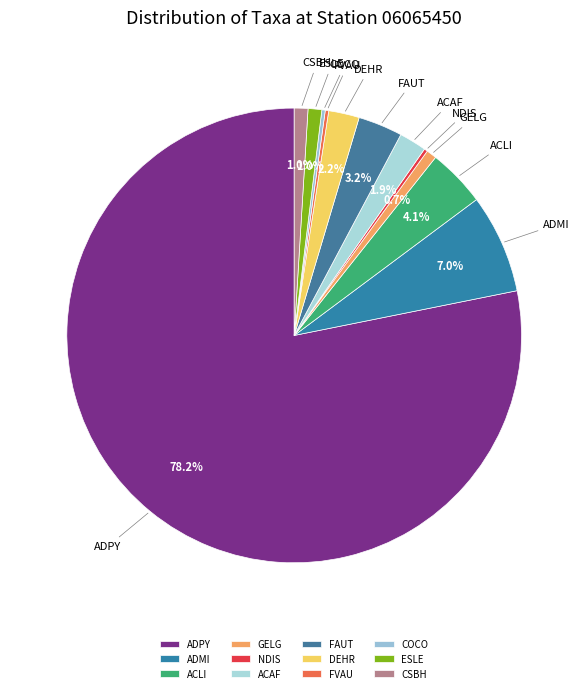

Combined, do ESLE and FAUT account for over 50%?

No